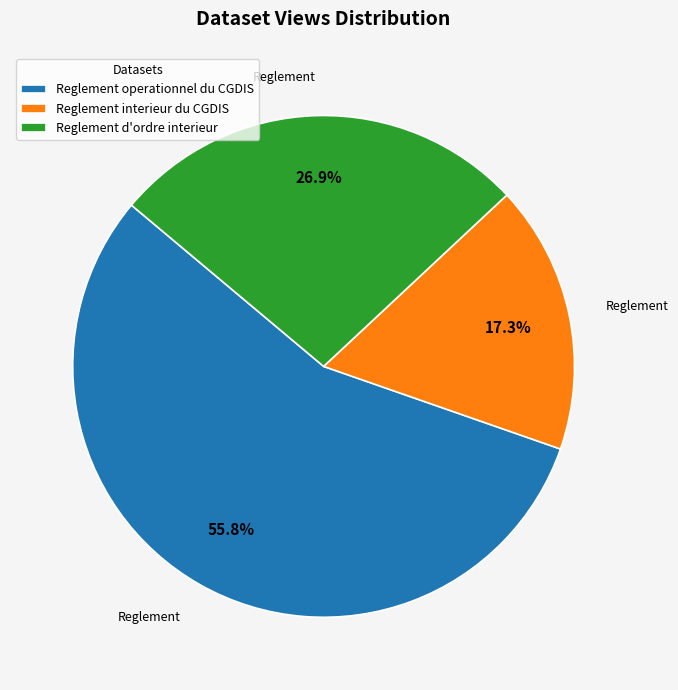

Is it true that Reglement d'ordre interieur is 27% of the pie?

True